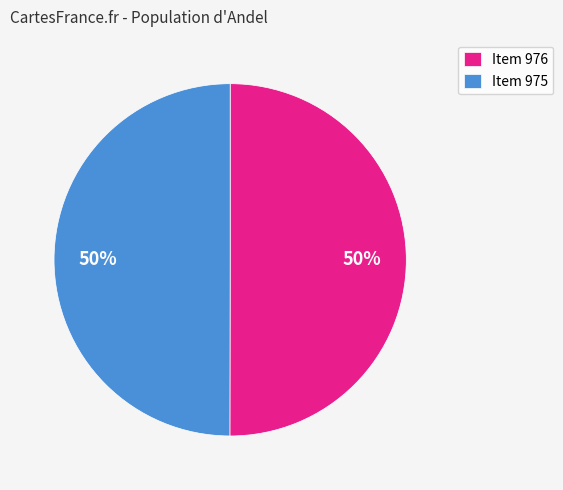

To the nearest percent, what percentage of the pie is Item 976?

50%